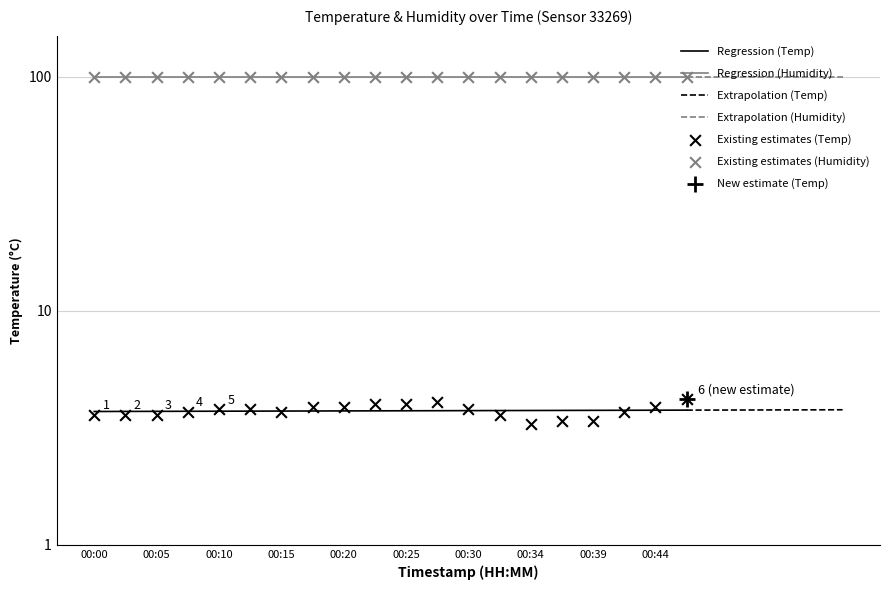

What is the change in value from 00:32 to 00:47?

+0.6